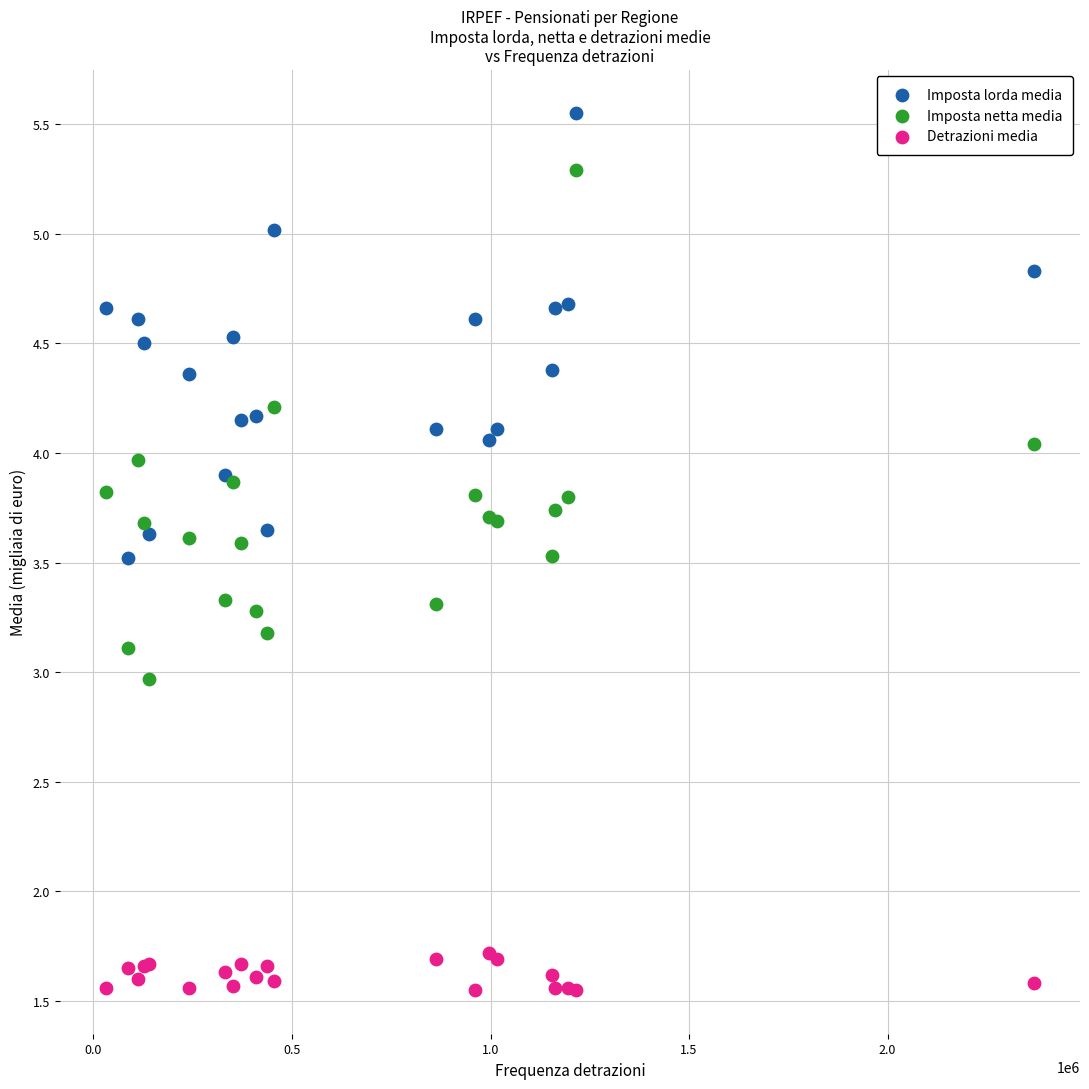

Which series has the largest Y range (max minus min)?

Imposta netta media